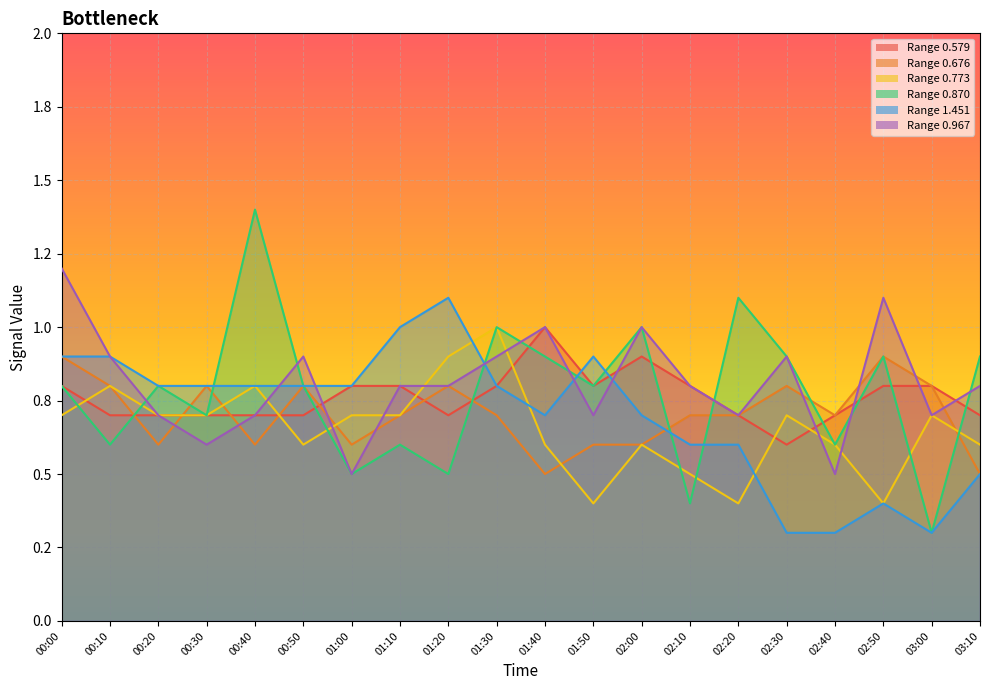

What is the difference between the 0.773 values at 02:10 and 01:10?

0.2